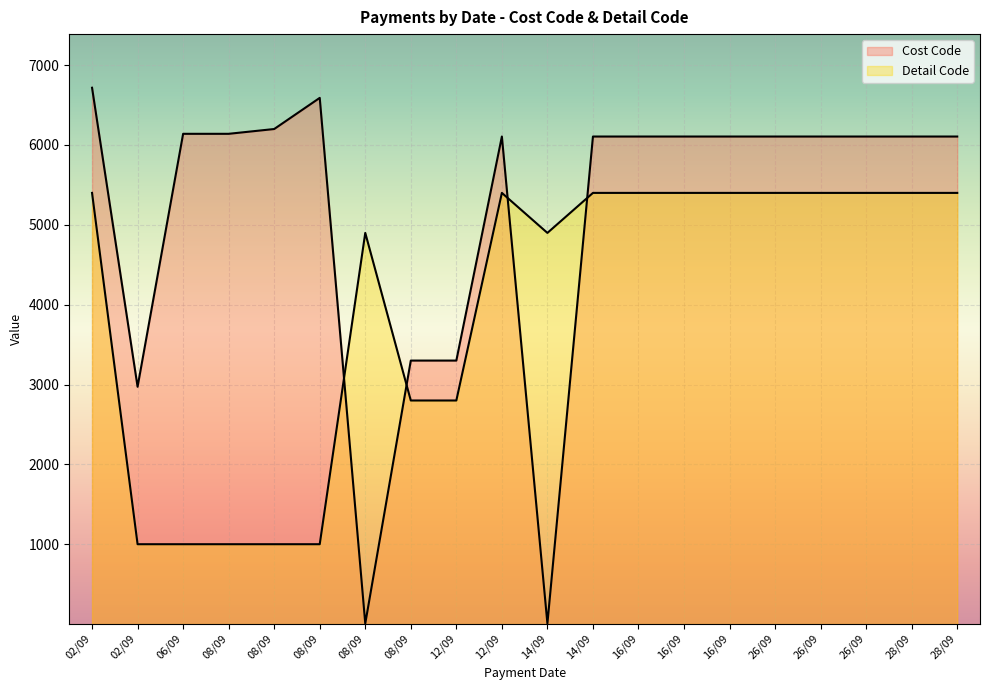

What is the minimum value shown in the chart?

7